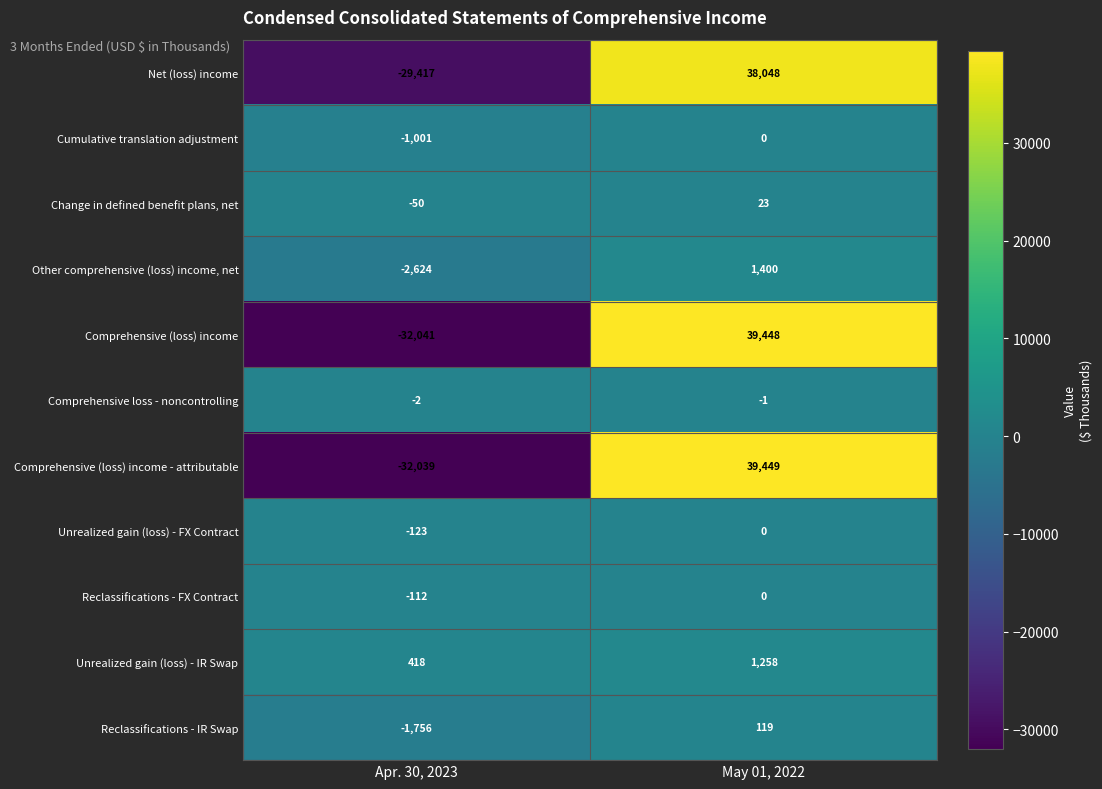

Which series has the largest total across all categories?

Net (loss) income